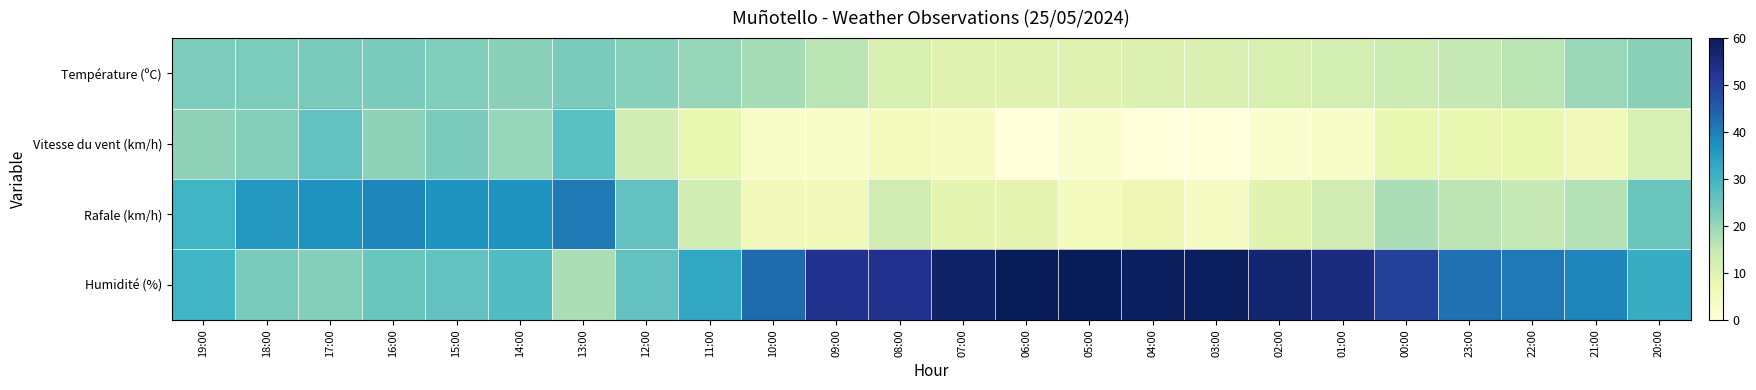

Between 15:00 and 06:00, which is larger?

15:00